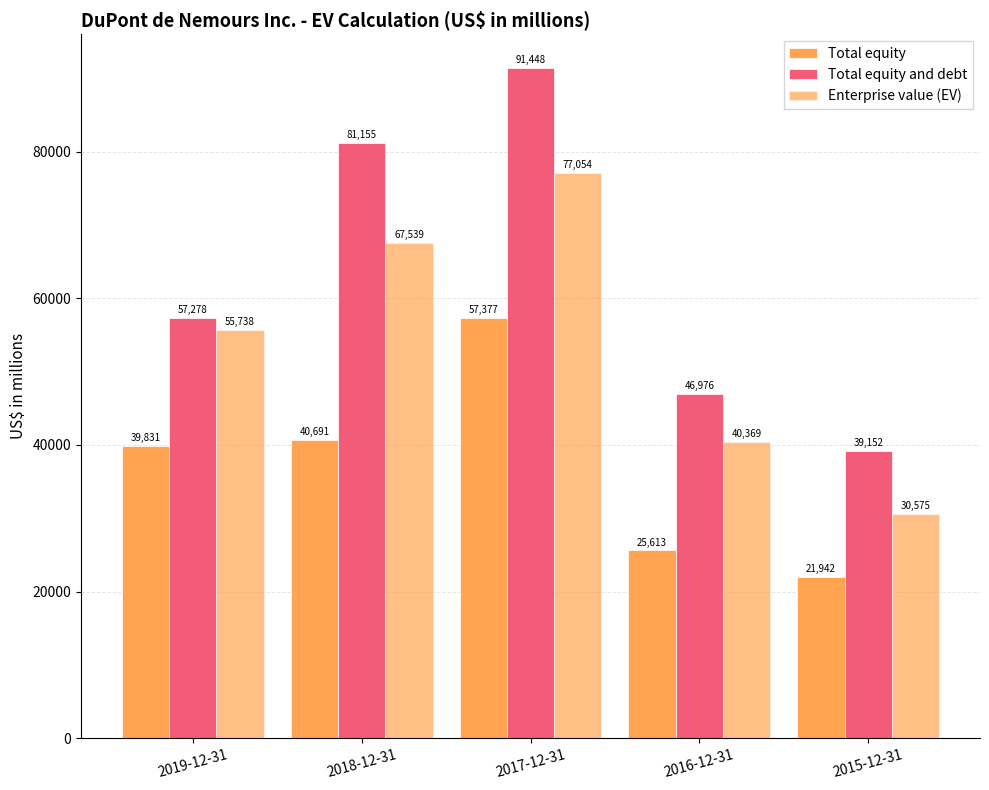

How many data points in Total equity are less than 39831?

2